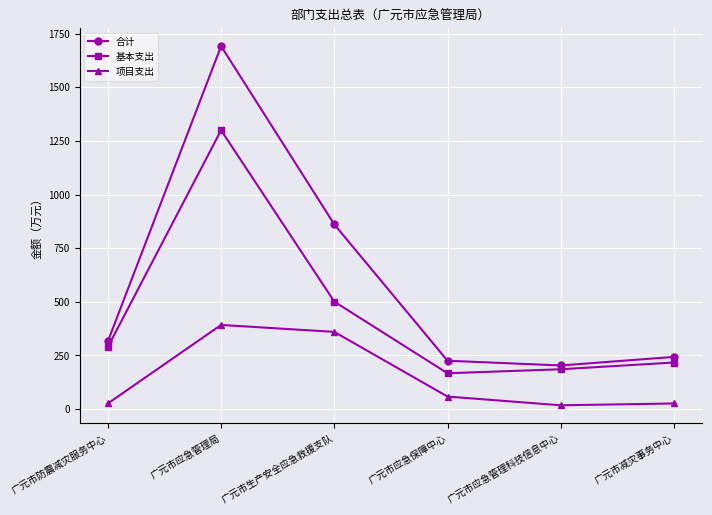

What is the label of the 3rd point from the left?

广元市生产安全应急救援支队